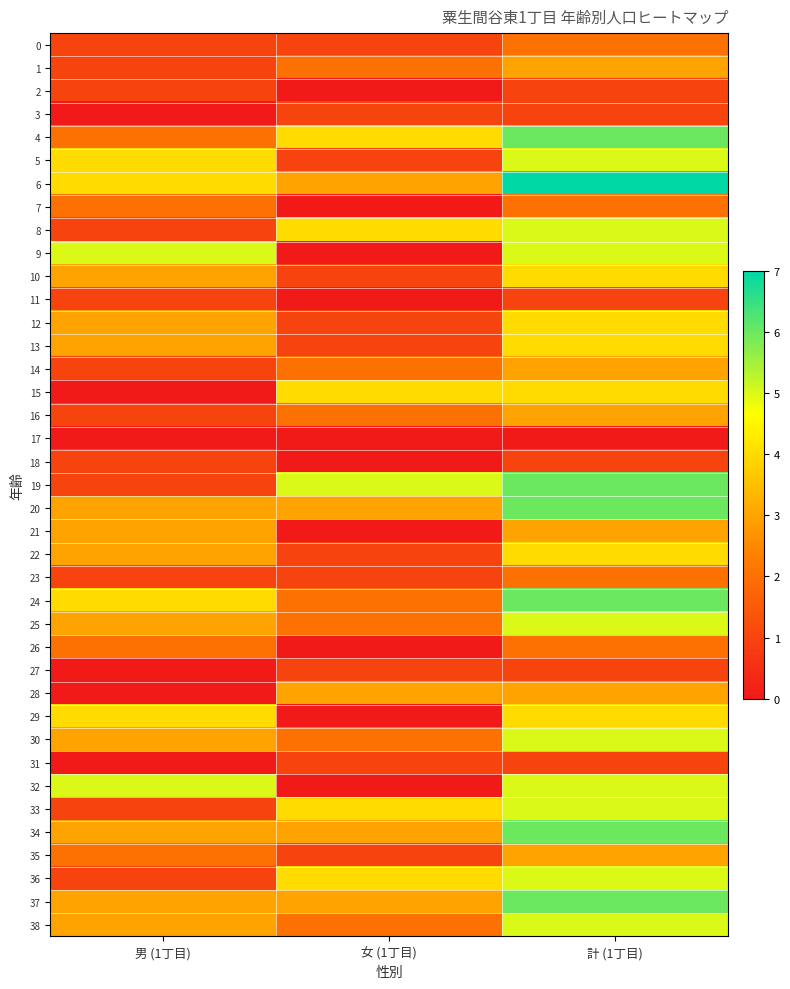

Which has a higher value, 男 (1丁目) or 女 (1丁目)?

男 (1丁目)